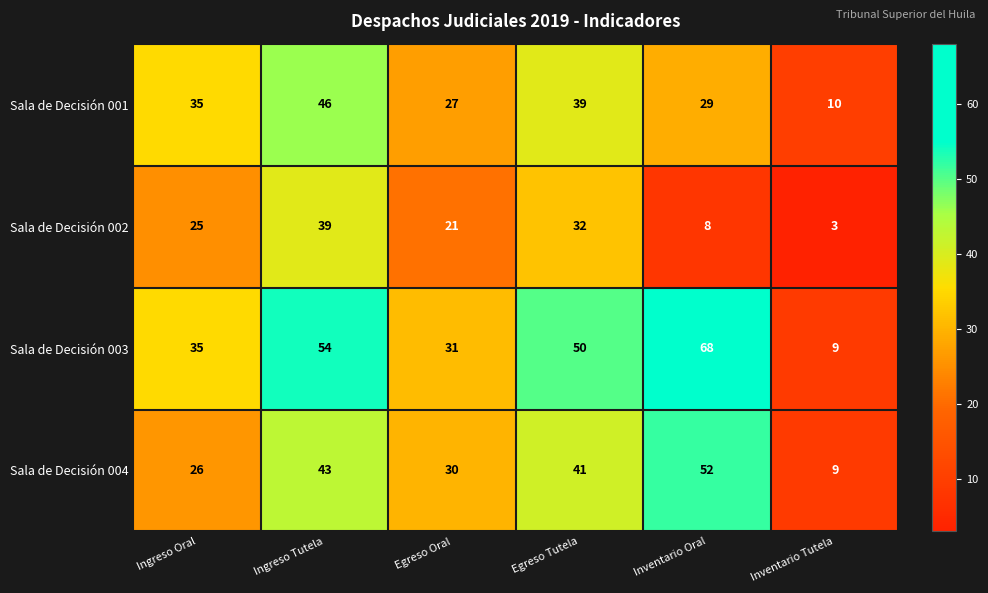

List the series in order of their peak value, lowest first.

Sala de Decisión 002, Sala de Decisión 001, Sala de Decisión 004, Sala de Decisión 003